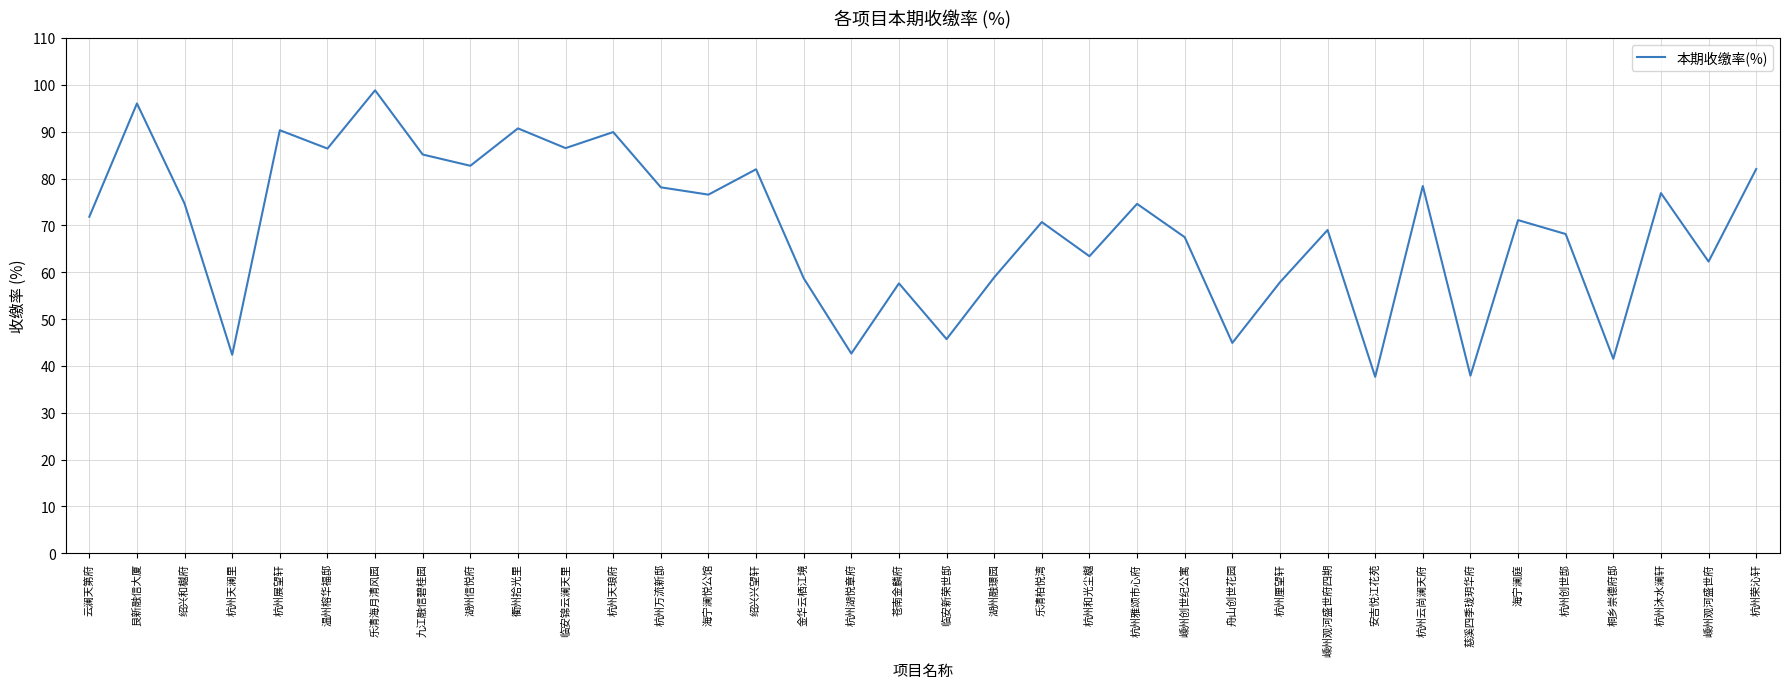

How many interior local peaks (higher than both neighbors) does the data have?

13